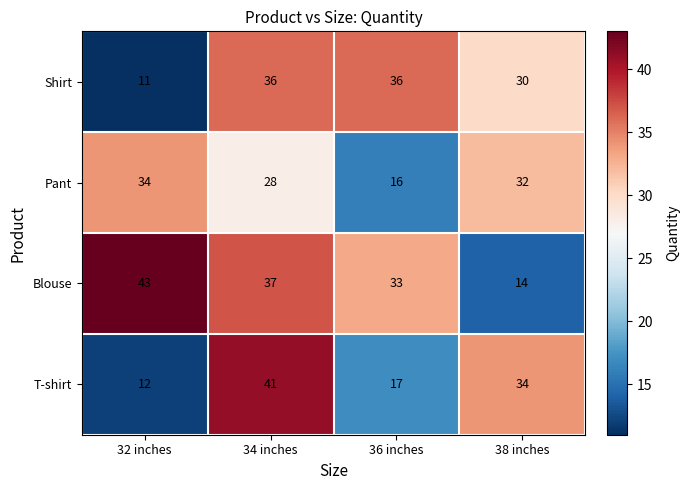

Count the T-shirt values in the range 17 to 41.

3